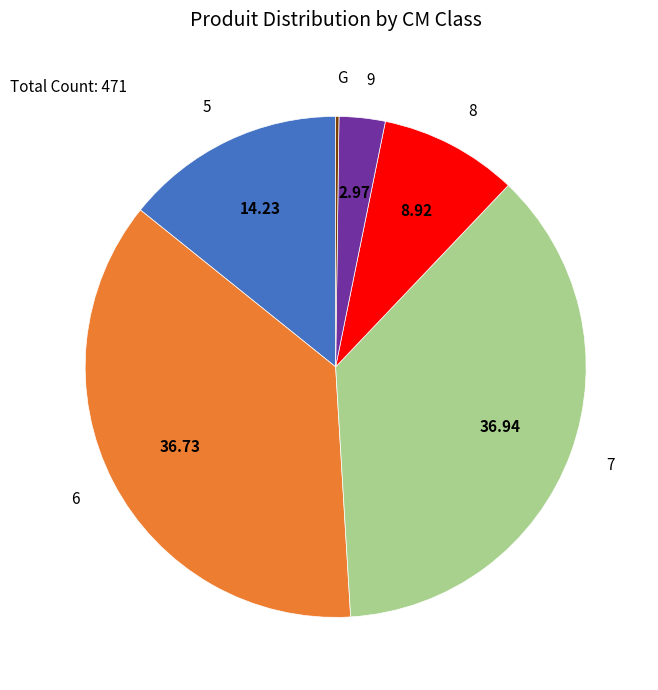

Is there a majority slice in this chart?

No